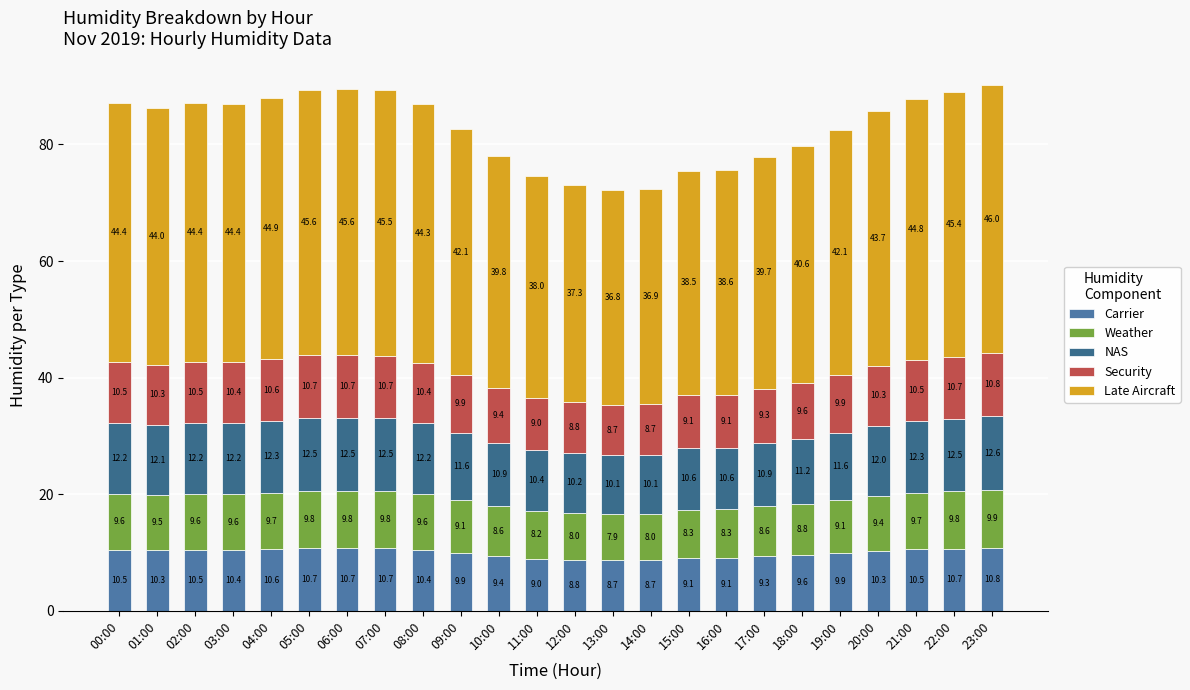

How many distinct data groups are displayed?

5